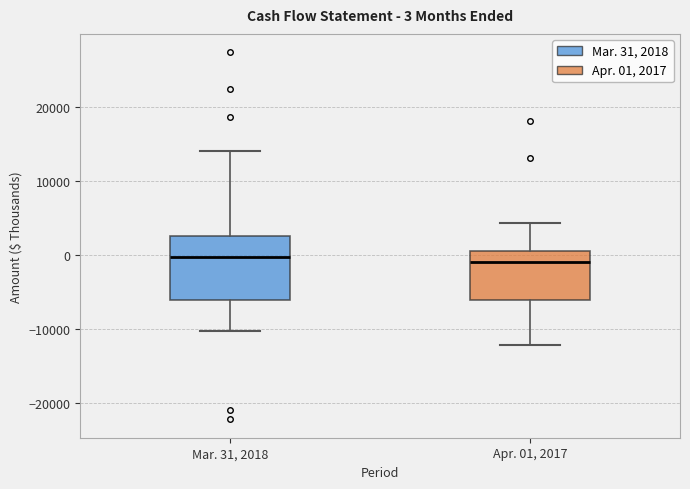

Which box is the tallest, from its lower edge to its upper edge?

Mar. 31, 2018